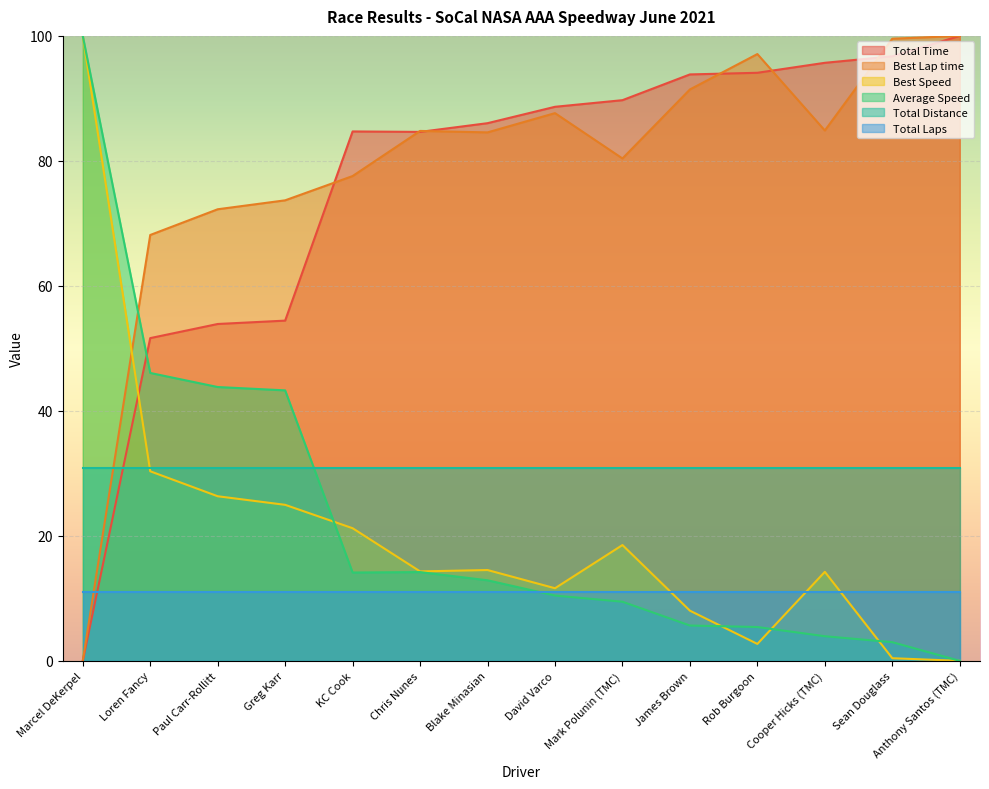

True or false: Average Speed has a value of 24.7 at Paul Carr-Rollitt.

False